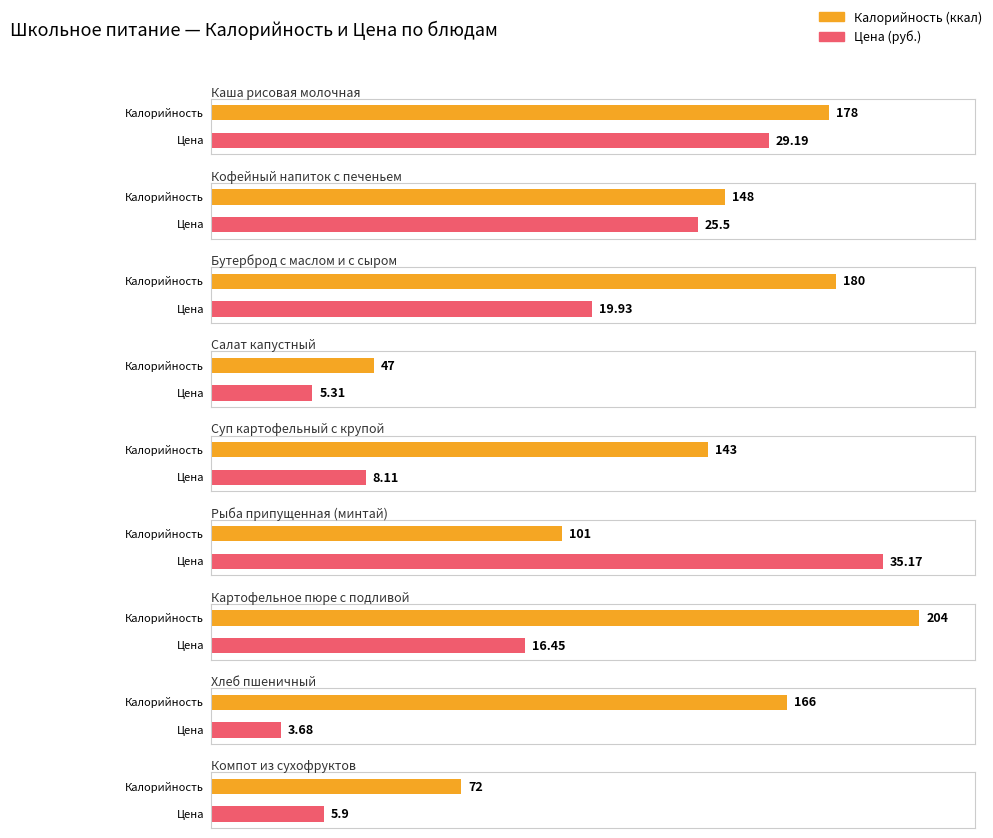

Reading left to right, extract all data points from this chart.

Калорийность: 178.0	148.0	180.0	47.0	143.0	101.0	204.0	166.0	72.0
Цена: 29.2	25.5	19.9	5.3	8.1	35.2	16.4	3.7	5.9